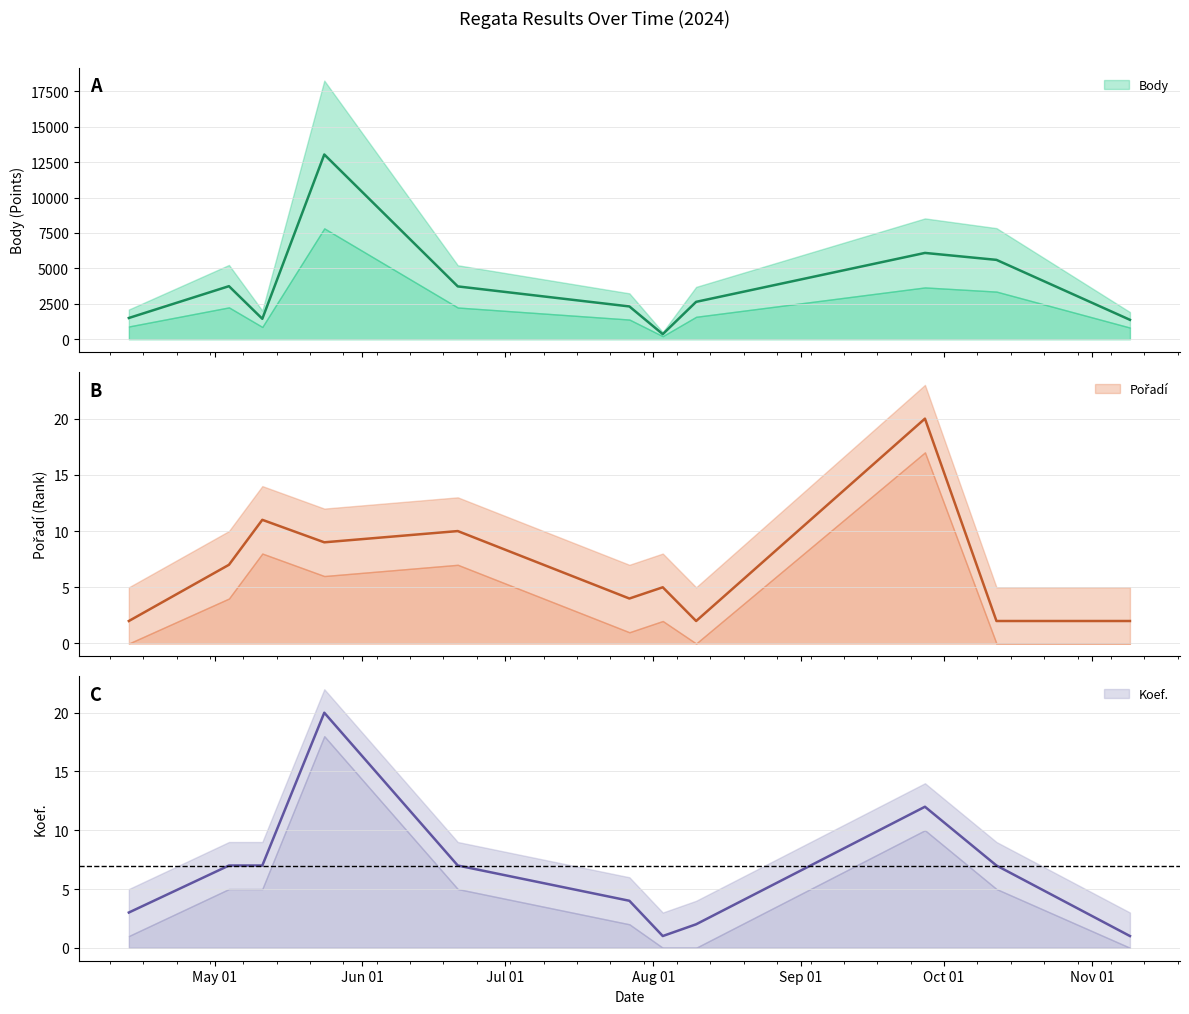

After their last crossing, which series has the higher values: Koef. or Pořadí?

Pořadí